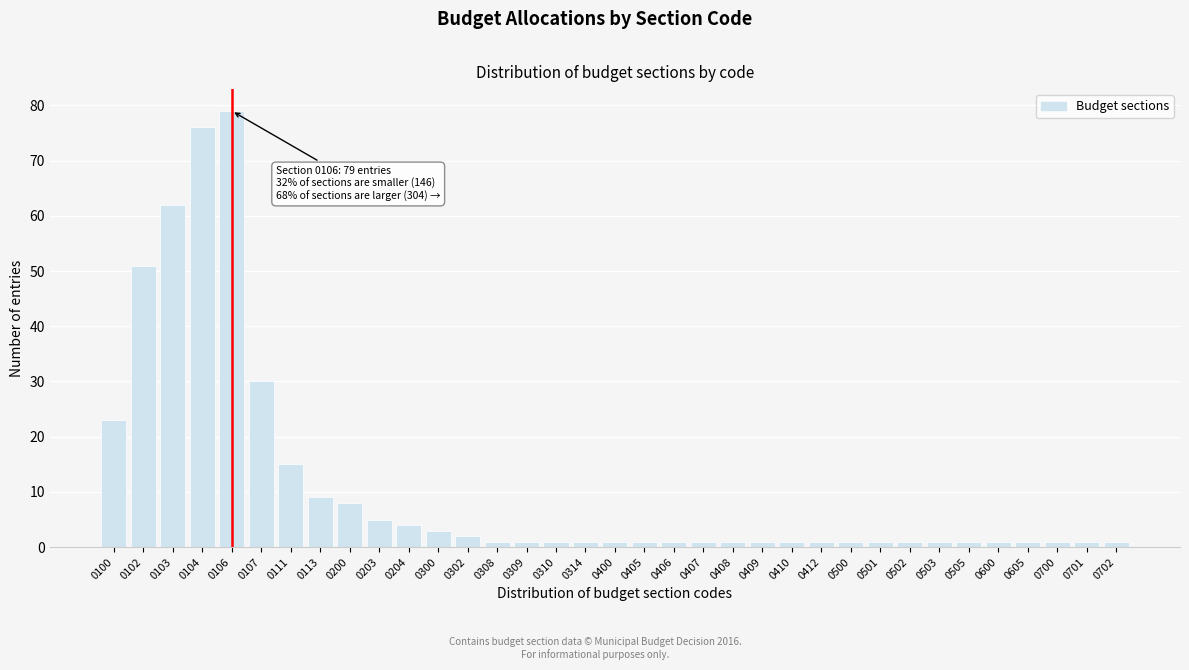

Read the value at 0100, to the nearest 10.

20